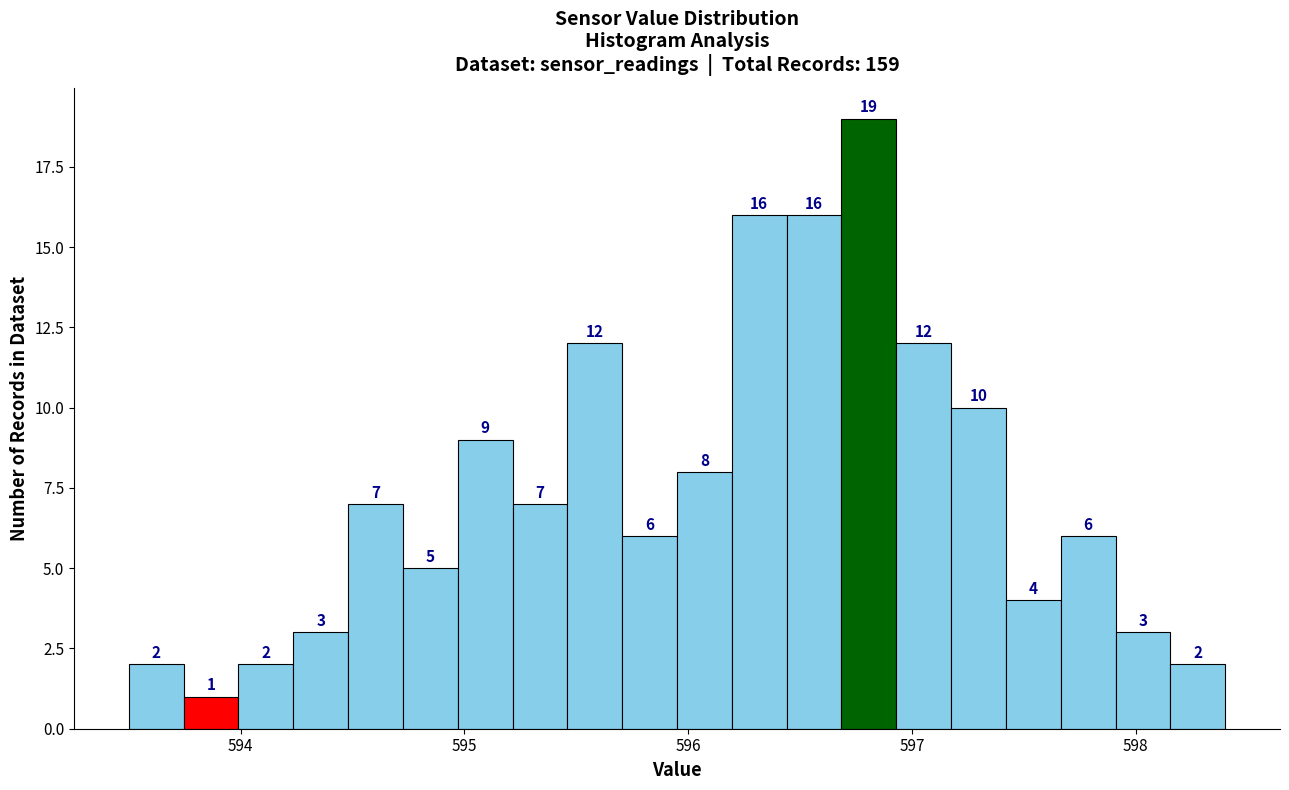

Around what value on the x-axis is the tallest bar? Give the approximate position of its centre, as read against the axis.

596.8